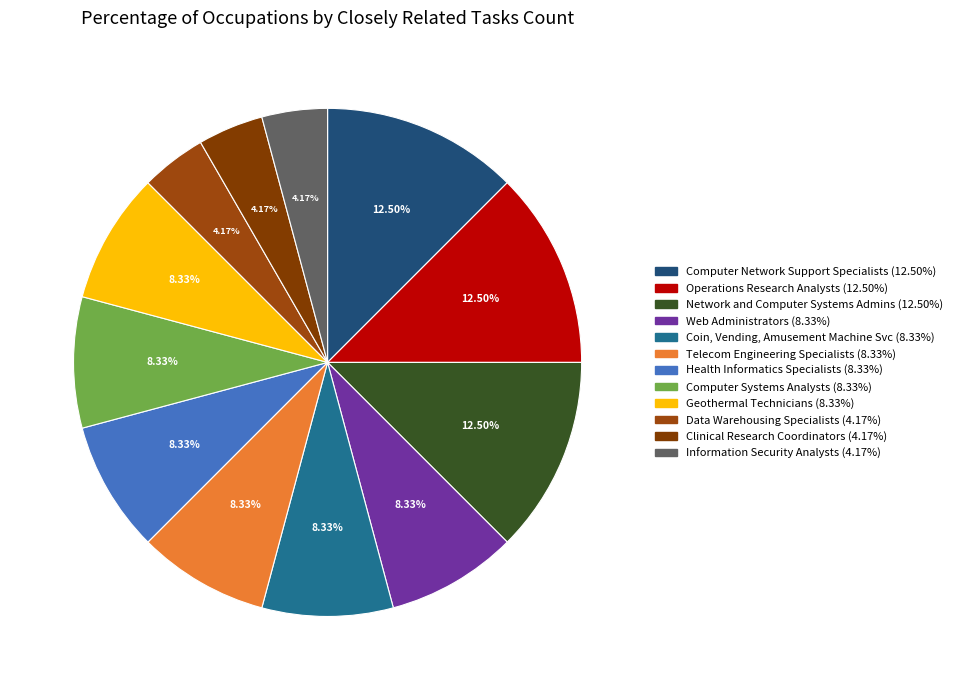

To the nearest percent, what is the difference between the largest and smallest slice percentages?

8%